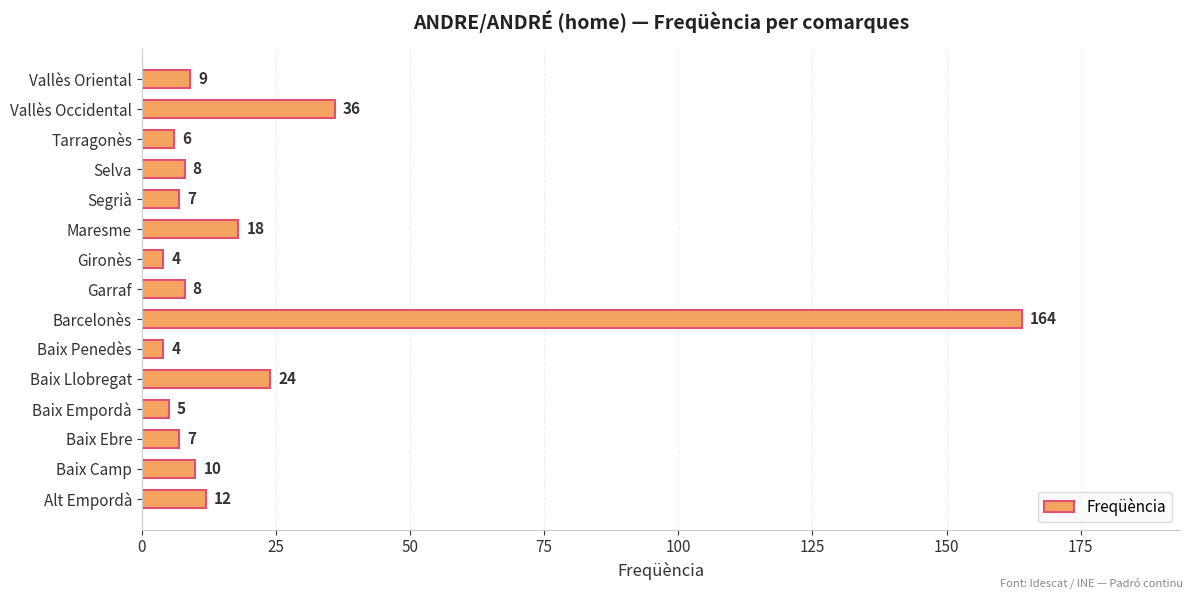

At which label is the value closest to 84?

Vallès Occidental